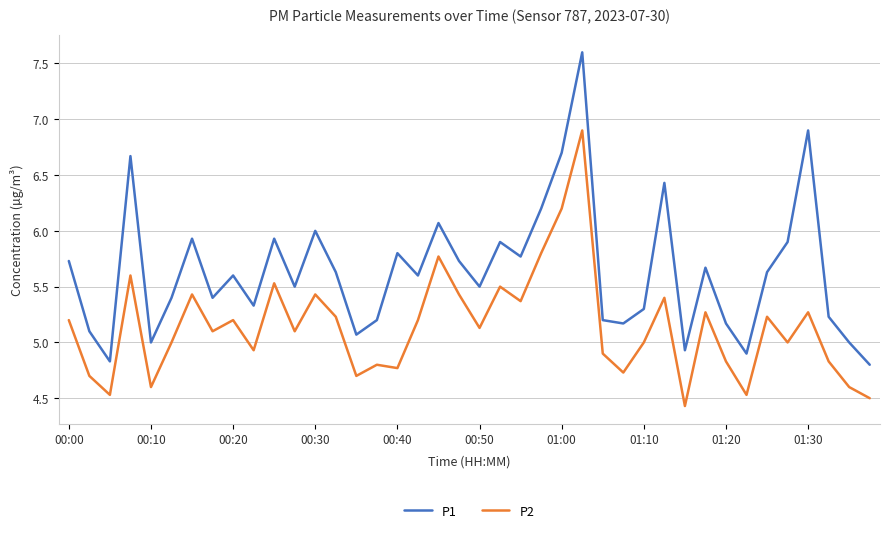

True or false: P2 and P1 cross at least once.

False